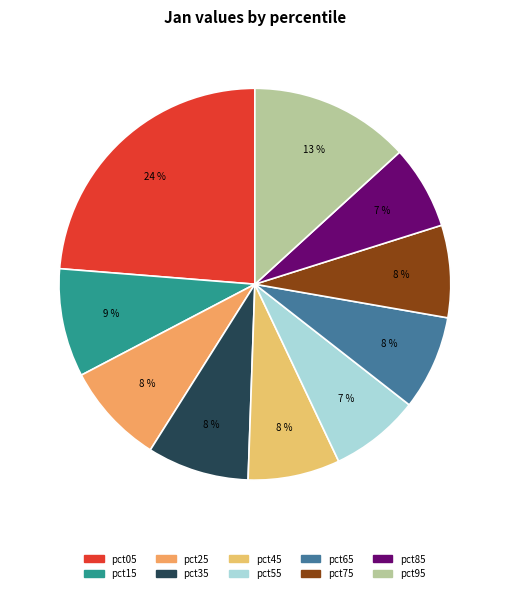

Between pct75 and pct05, which is larger?

pct05